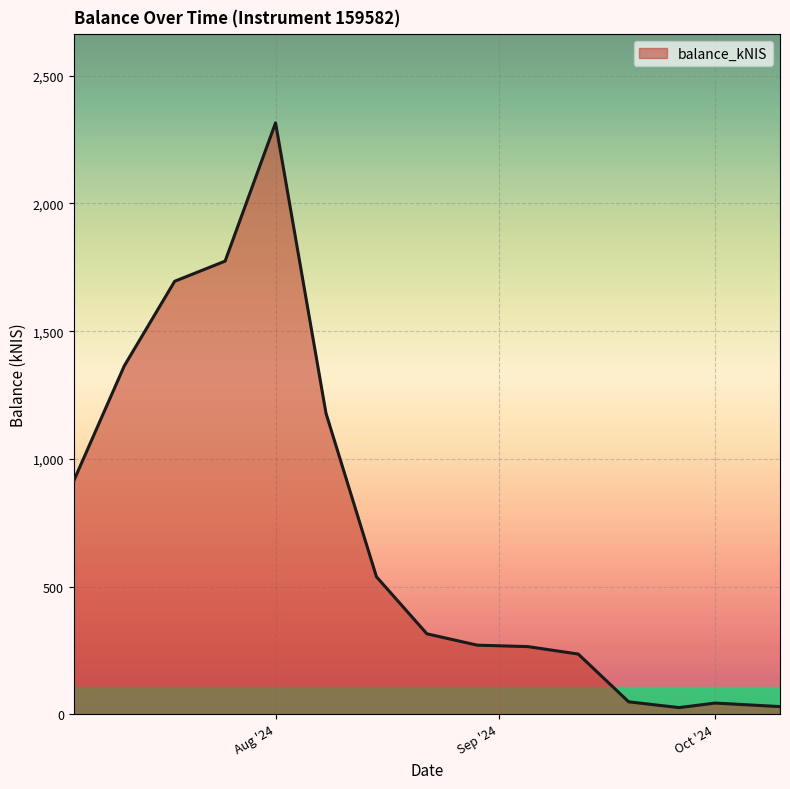

What is the greatest value displayed?

2315.6